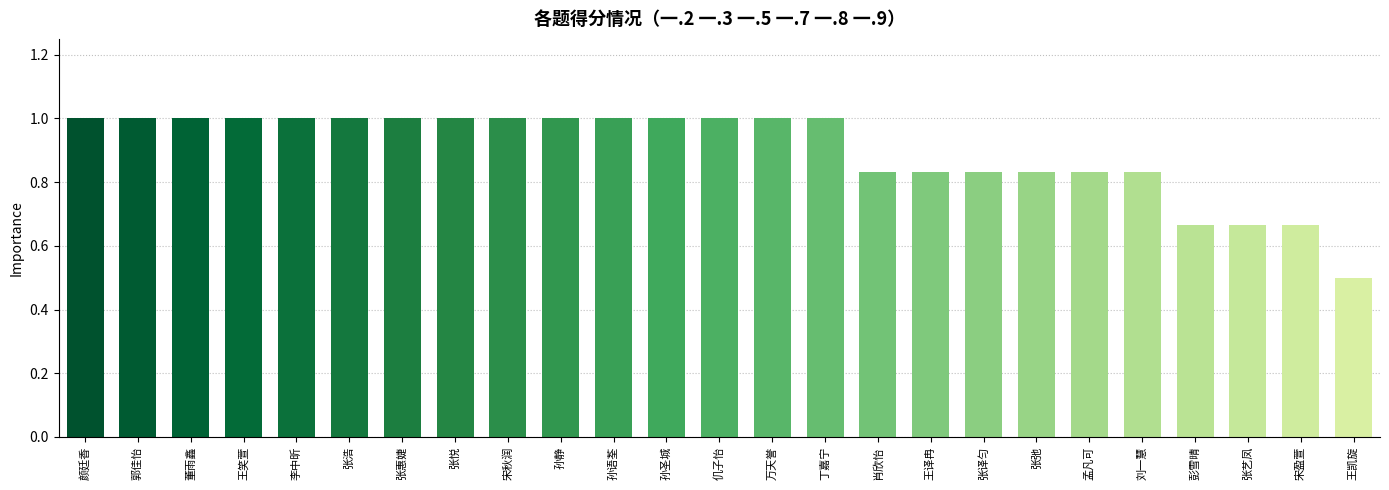

What is the change in value from 董雨鑫 to 刘一慧?

-0.2